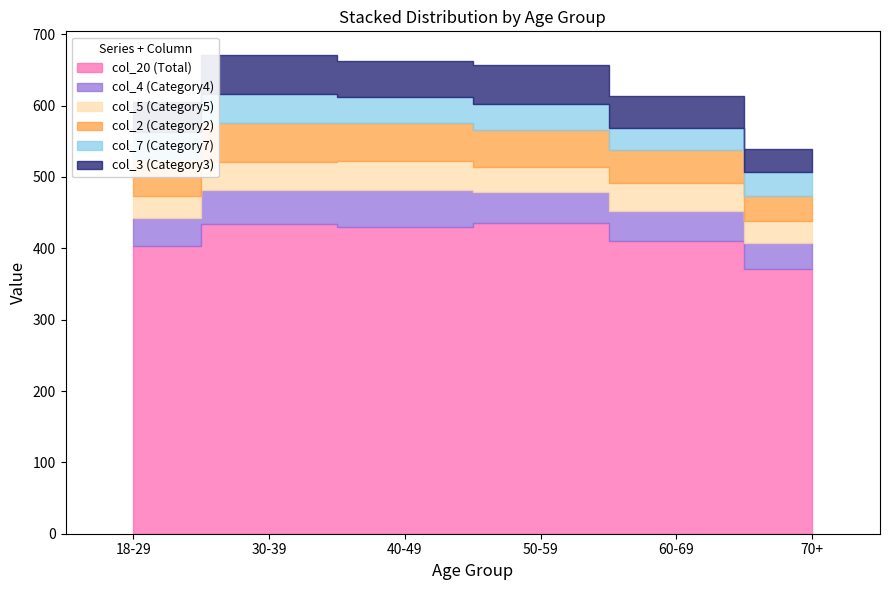

True or false: col_2 (Category2) and col_20 (Total) intersect in this chart.

False